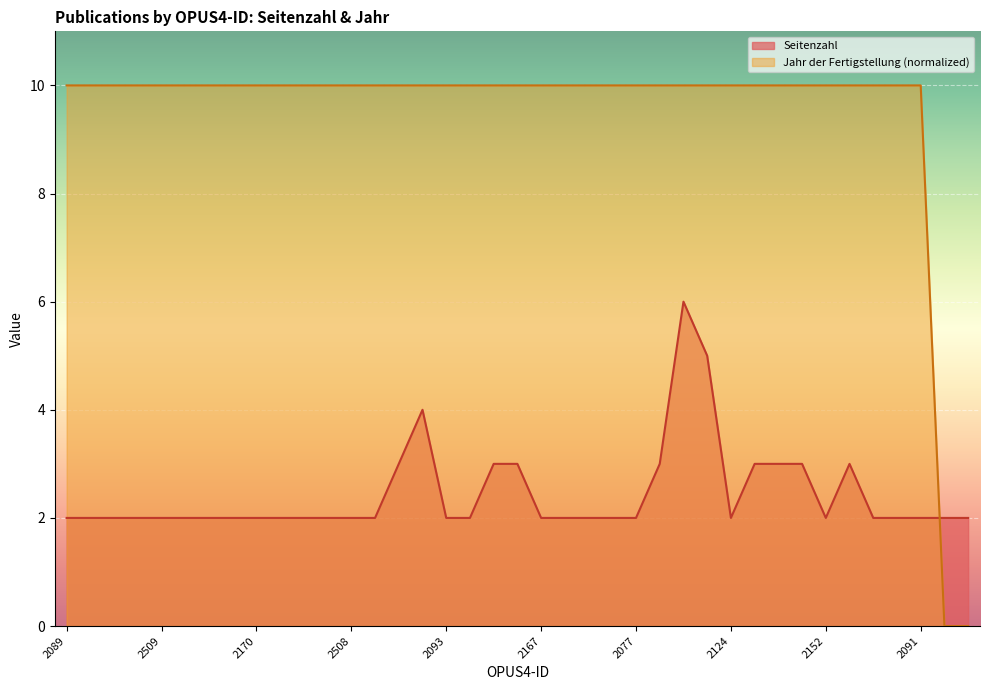

What is the approximate value of Jahr der Fertigstellung at 2159, to the nearest 10?

10